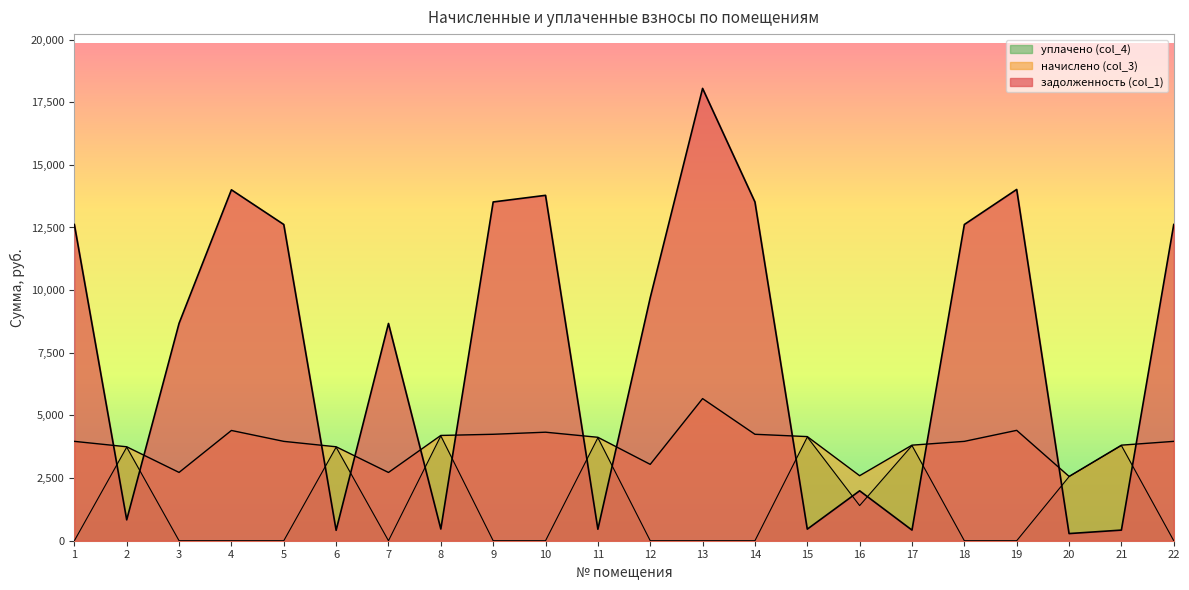

How many lines are shown in the chart?

3